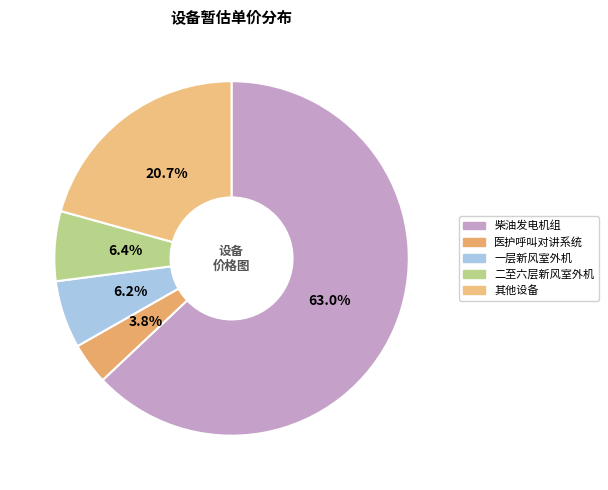

To the nearest percent, what is the average slice percentage?

20%